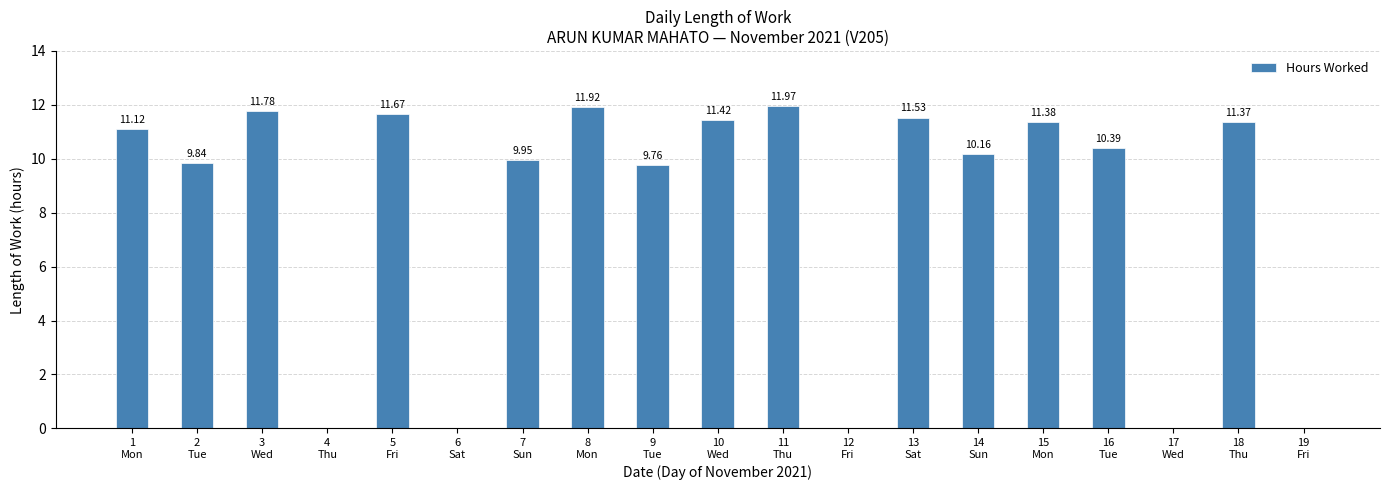

How many positive values are there?

14